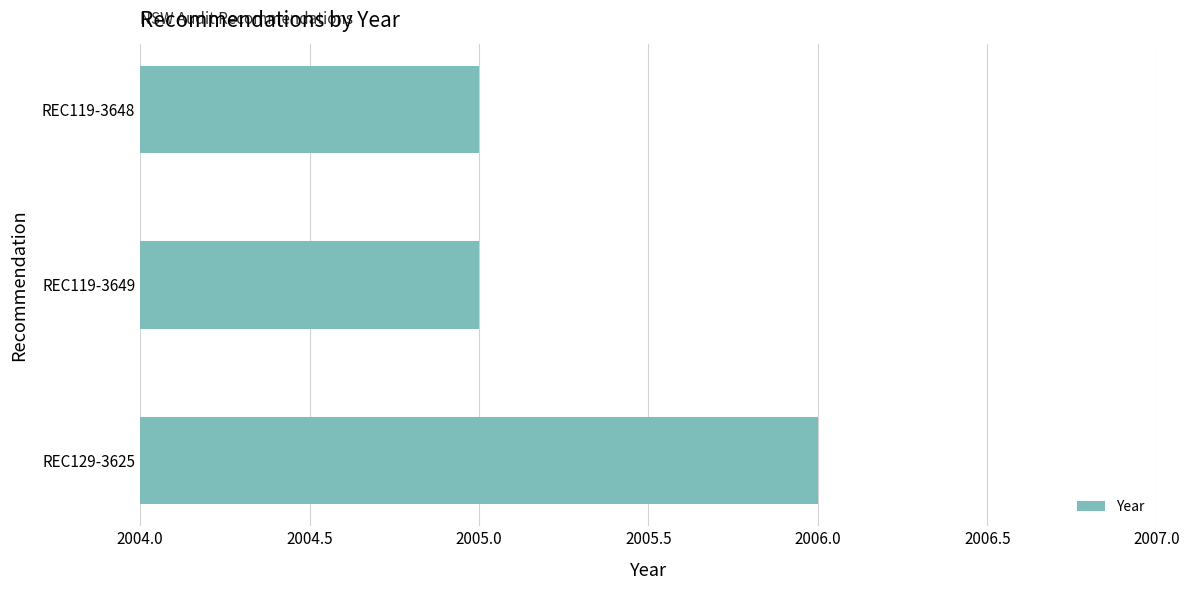

Approximately how many times larger is the value at REC129-3625 compared to REC119-3648?

1.0